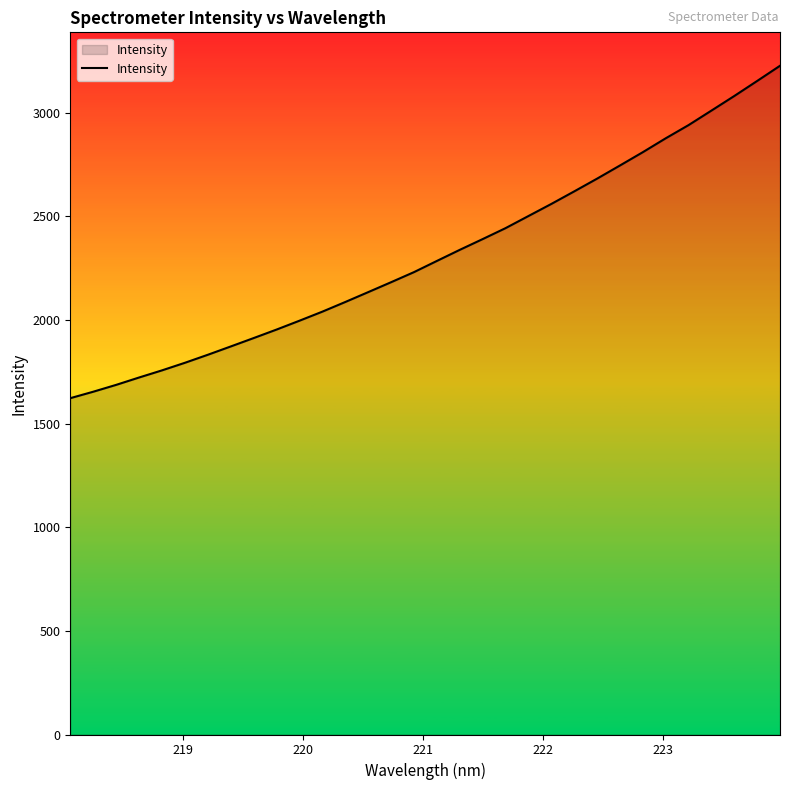

What is the minimum value shown in the chart?

1622.9